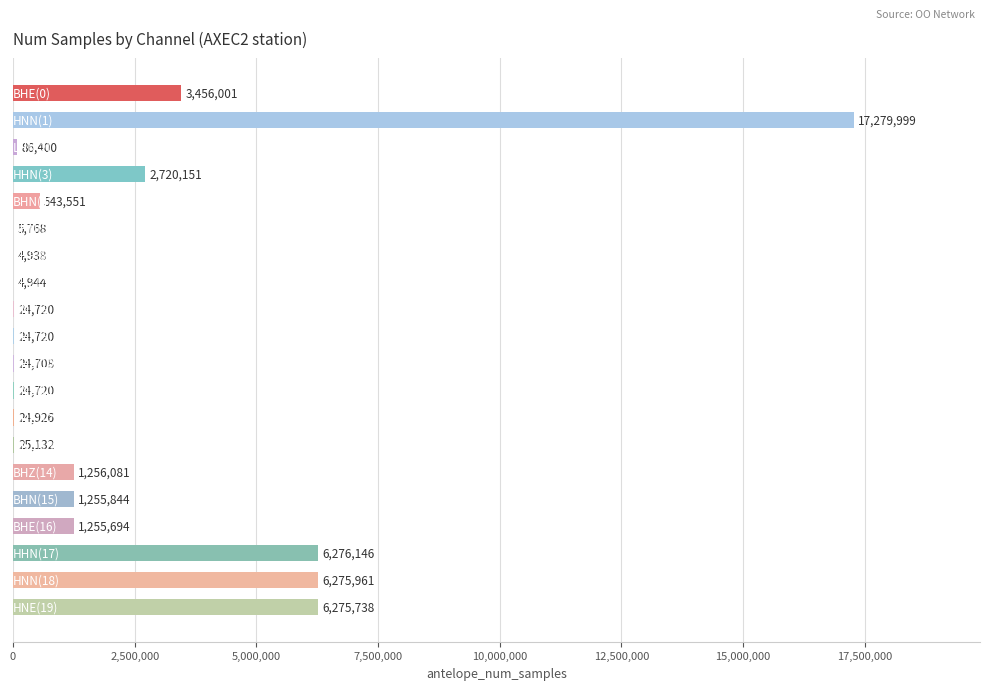

What is the sum of all values?

46846142